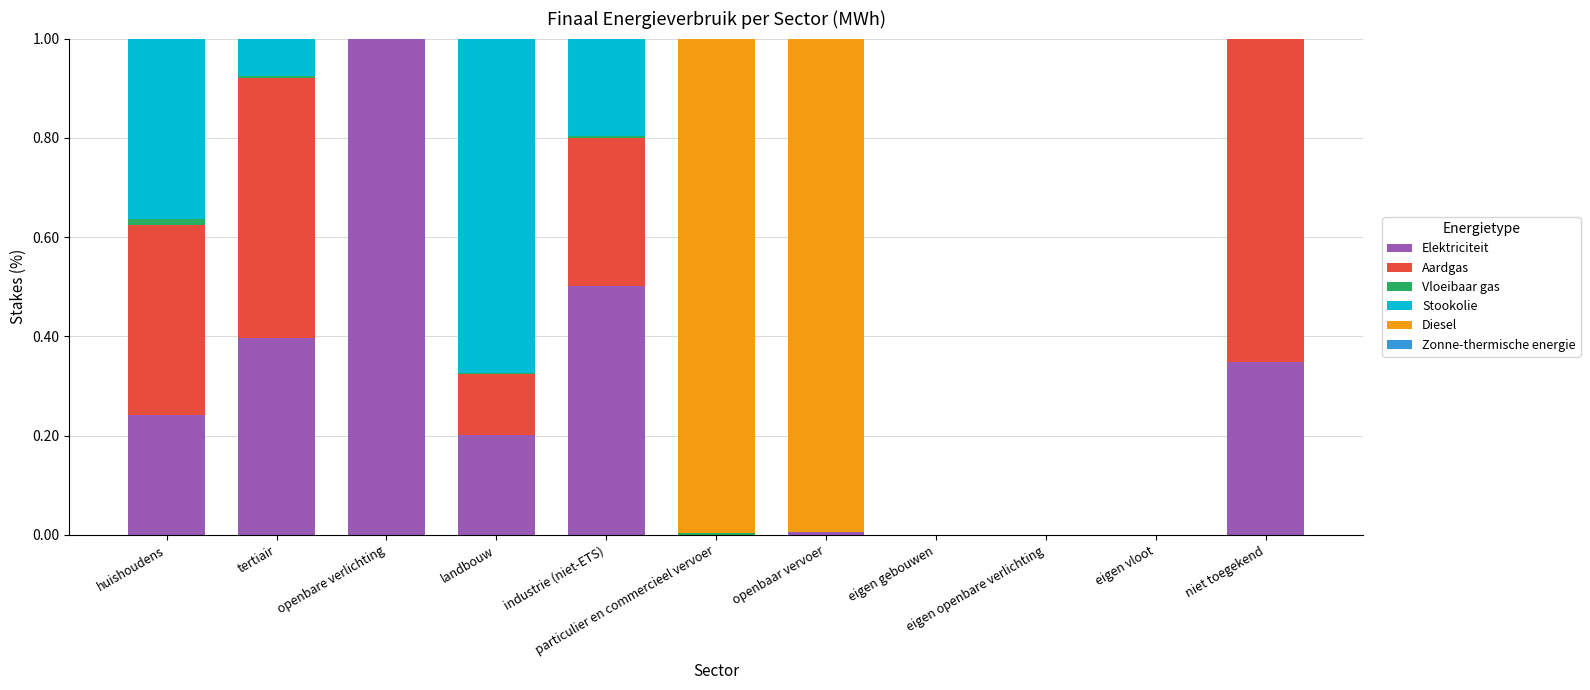

What is the highest value of the Elektriciteit series?

1.0